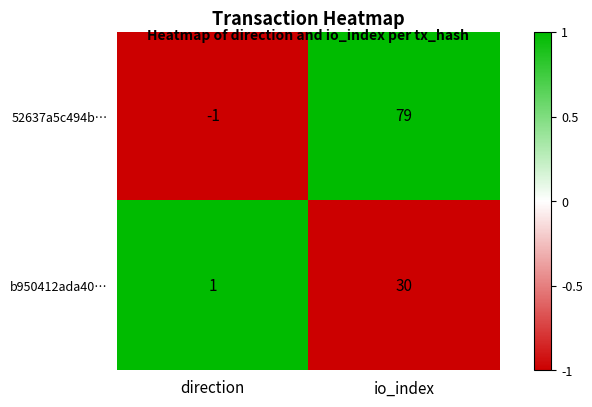

List the labels in order of 52637a5c494b… value, largest first.

io_index, direction